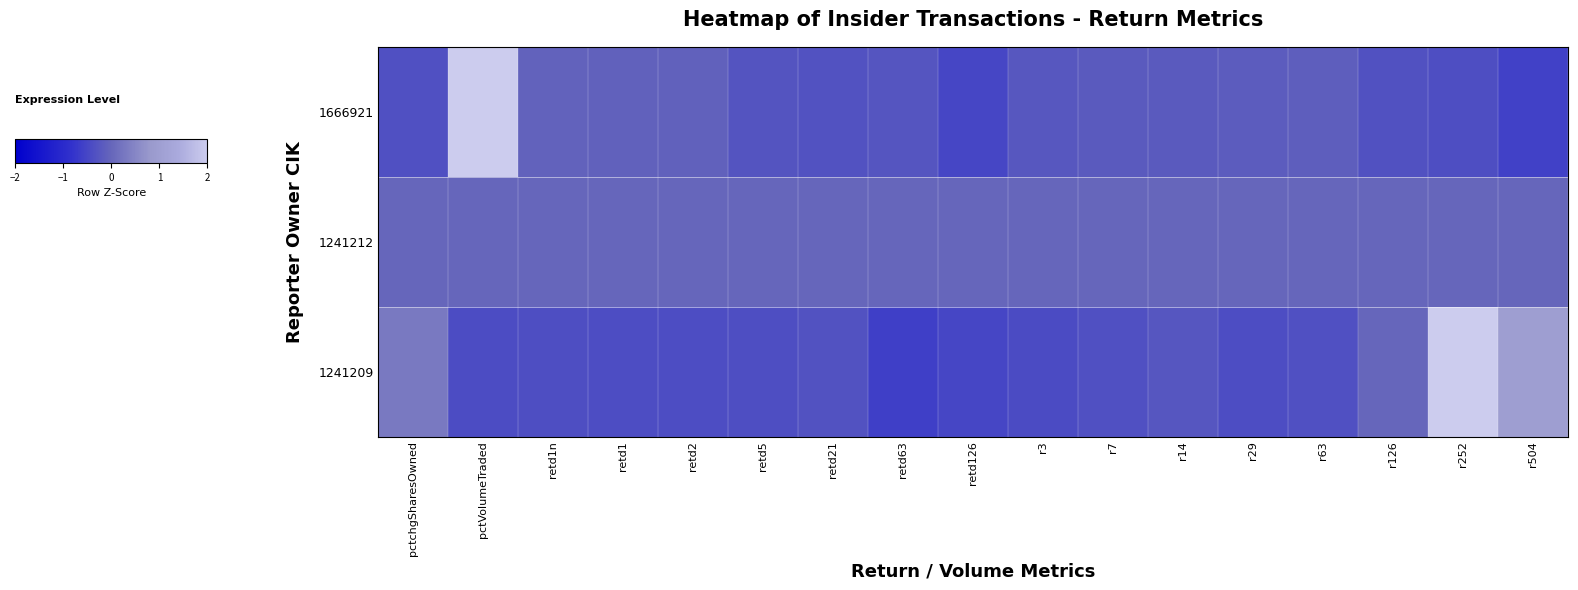

List the series in order of their peak value, lowest first.

1241212, 1241209, 1666921